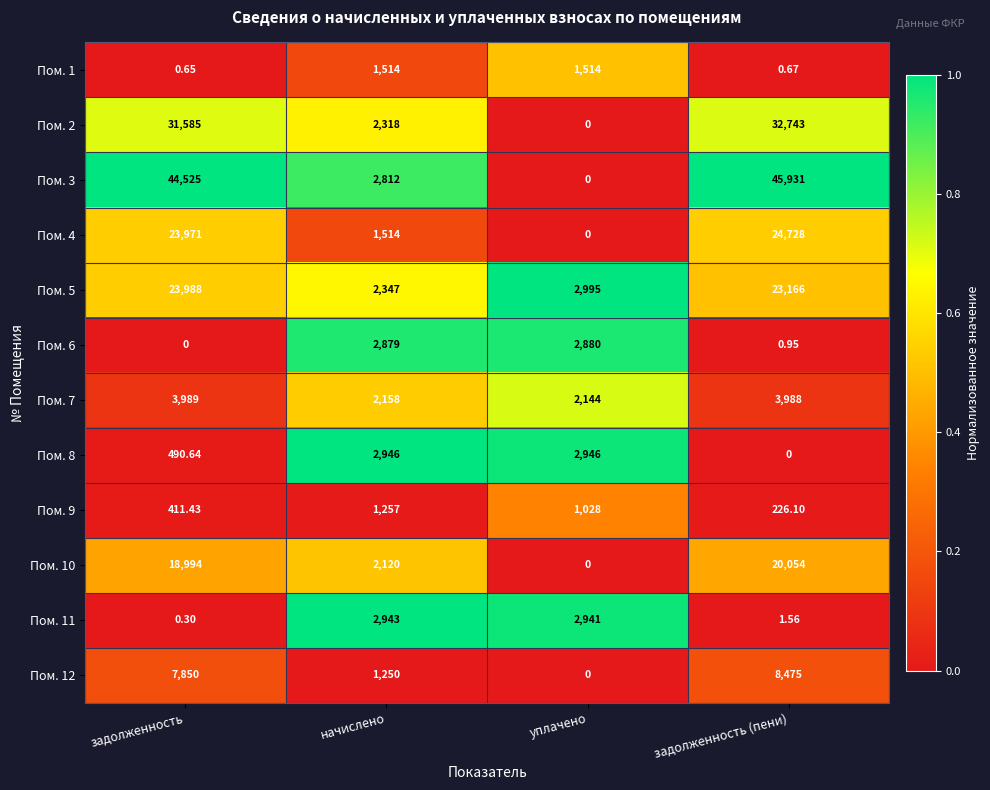

Is the value of Пом. 11 at задолженность (пени) greater than the value of Пом. 6 at задолженность (пени)?

Yes